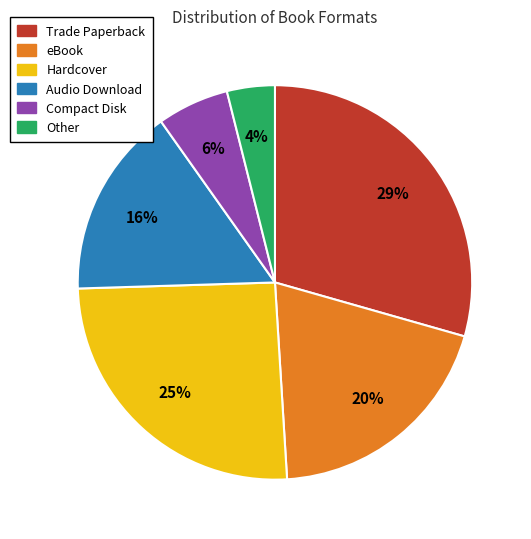

True or false: Audio Download accounts for 16% of the total.

True